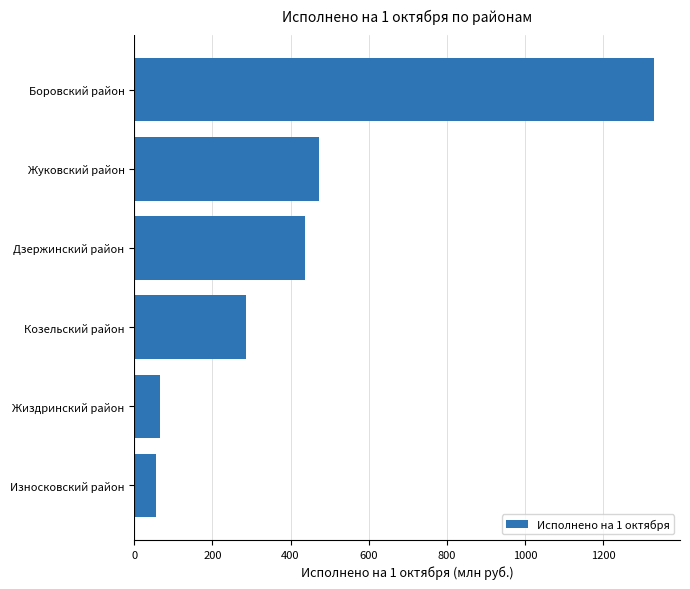

True or false: the data shows 472.7 at Жуковский район.

True